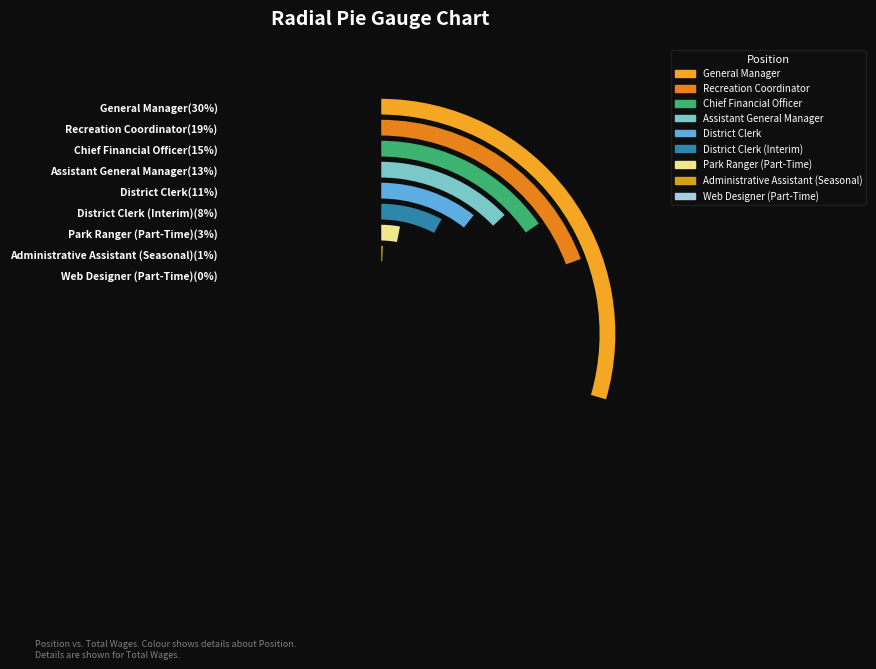

To the nearest percent, what percentage of the pie is Administrative Assistant (Seasonal)?

1%